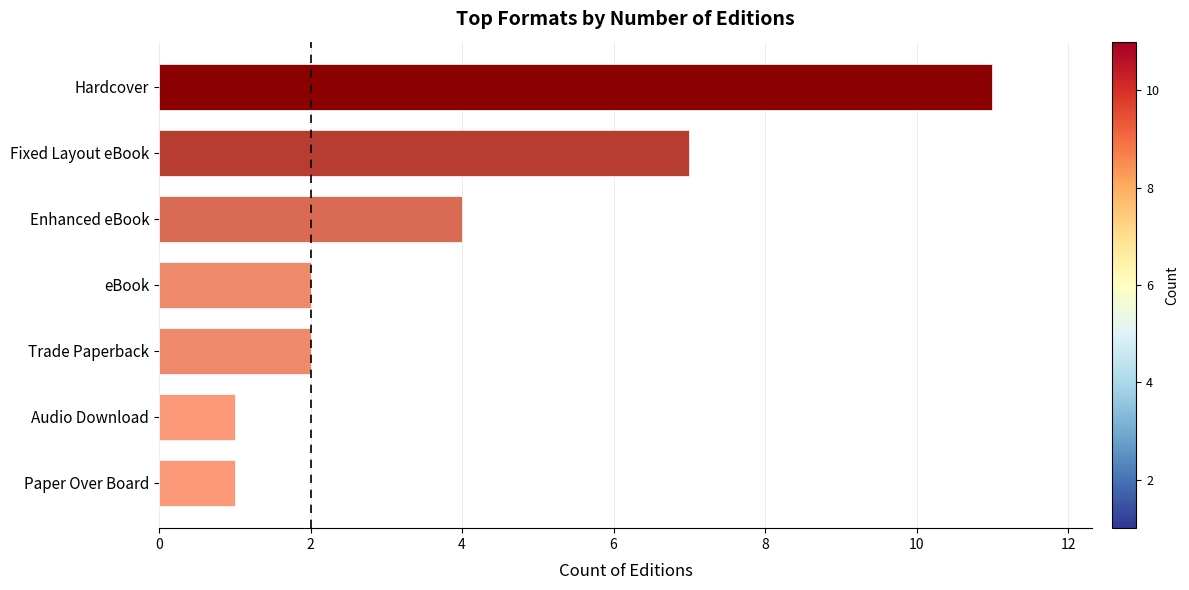

What is the difference between the values at Enhanced eBook and Audio Download?

3